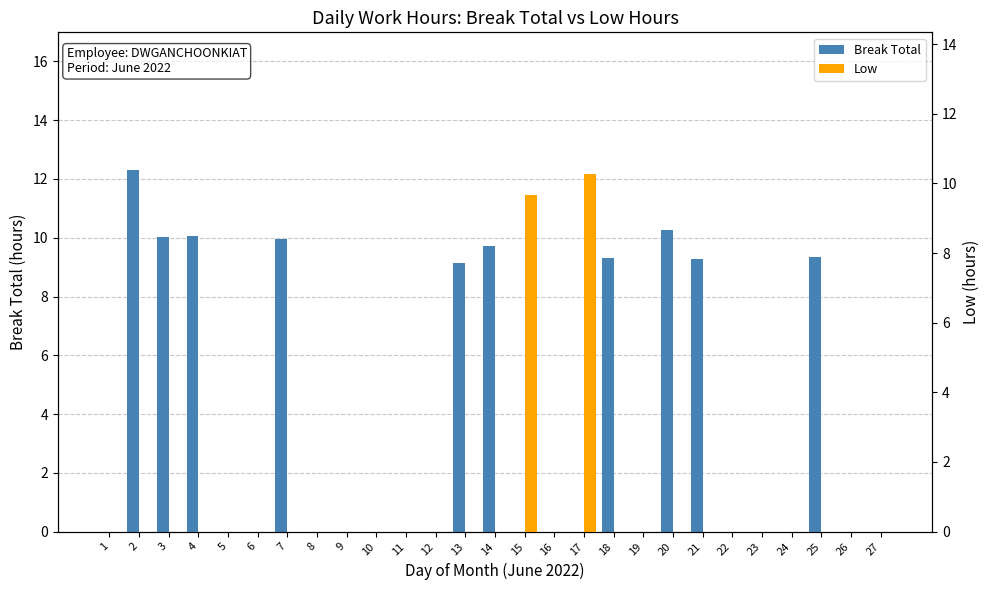

Is it true that Low equals 6.7 at 21?

False